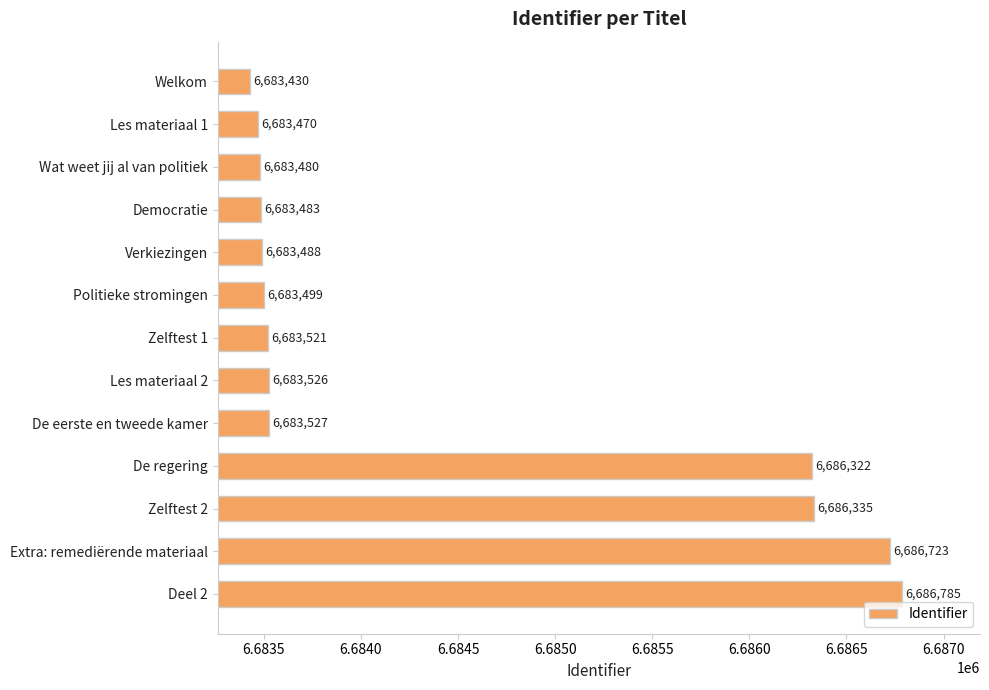

The value at Politieke stromingen is 6683499. True or false?

True